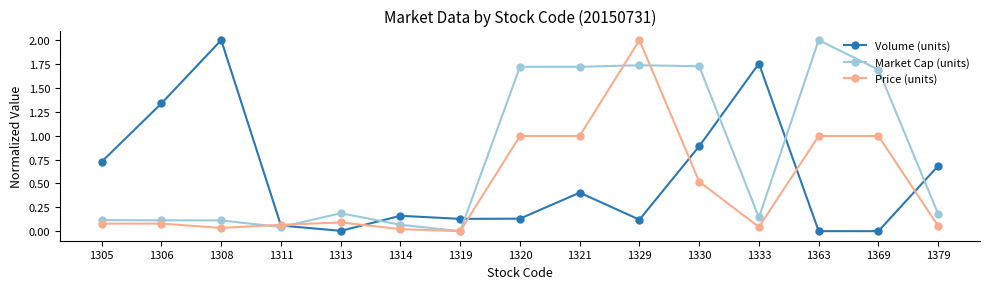

What is the sum of all Volume (units) values?

8.4